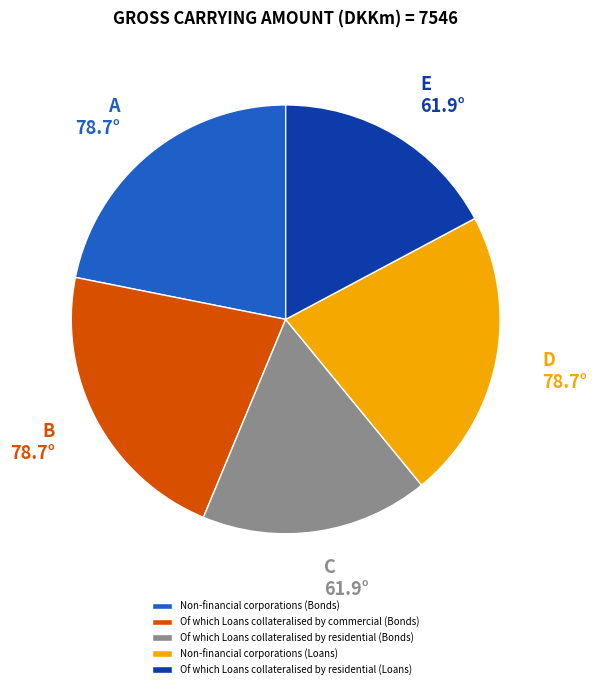

Is there any slice that represents more than half of the pie?

No